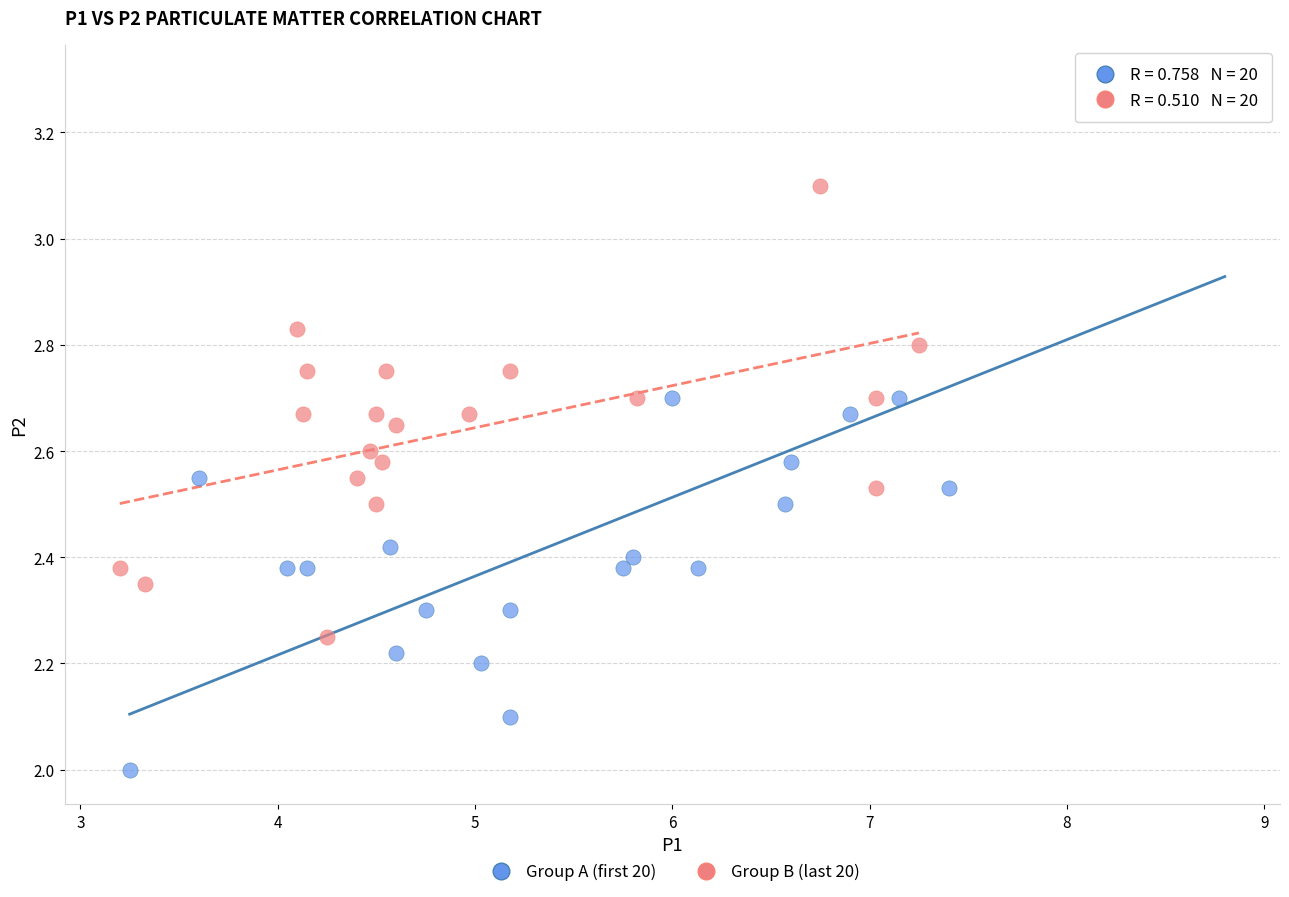

Which series reaches the minimum Y coordinate?

Group A (first 20)